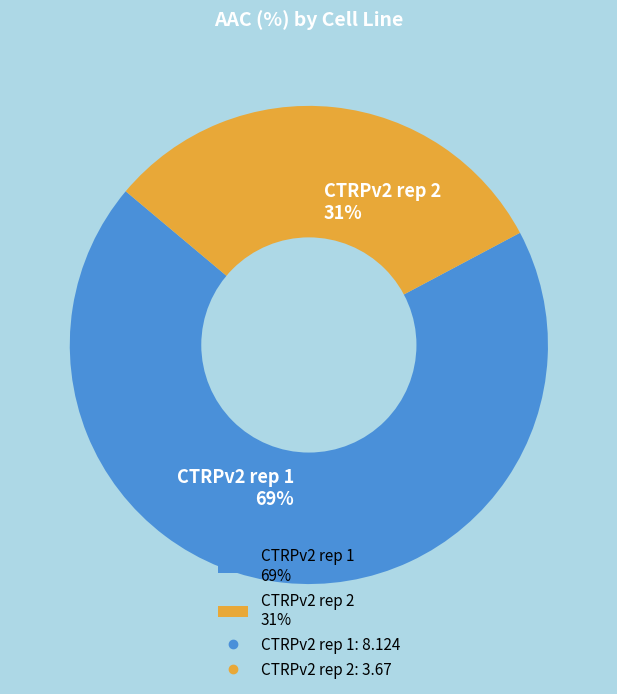

Rank the categories by value from lowest to highest.

CTRPv2 rep 2, CTRPv2 rep 1